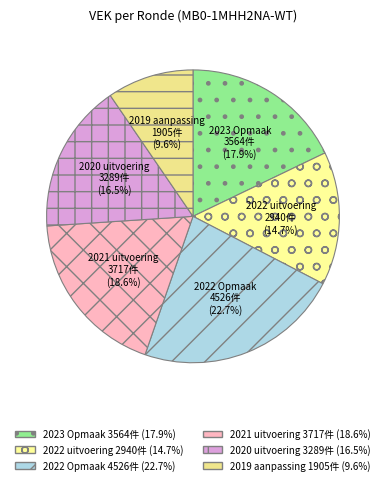

Which slice is the largest?

2022 Opmaak